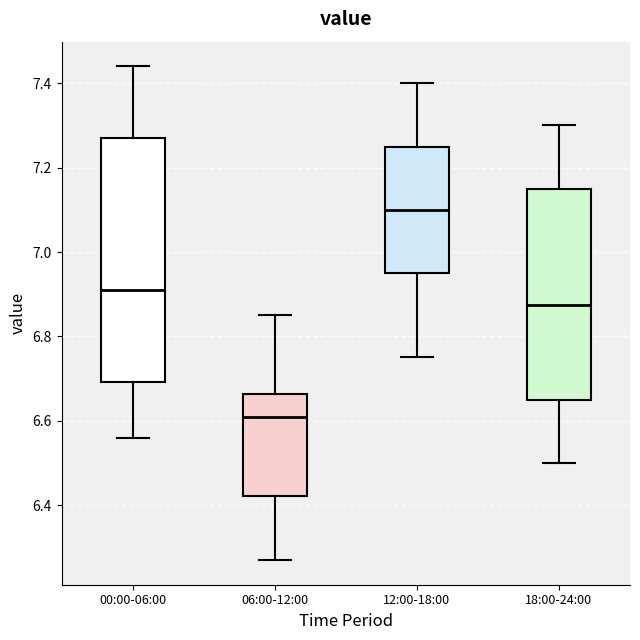

Reading left to right, read every box against the y-axis: the position of its median line, the range the box covers, and the ends of its whiskers. The values are not printed on the chart, so give them approximately, as read against the axis.

00:00-06:00: median 6.92, box 6.70 to 7.28, whiskers 6.56 to 7.44
06:00-12:00: median 6.62, box 6.42 to 6.66, whiskers 6.28 to 6.86
12:00-18:00: median 7.10, box 6.96 to 7.26, whiskers 6.76 to 7.40
18:00-24:00: median 6.88, box 6.66 to 7.16, whiskers 6.50 to 7.30